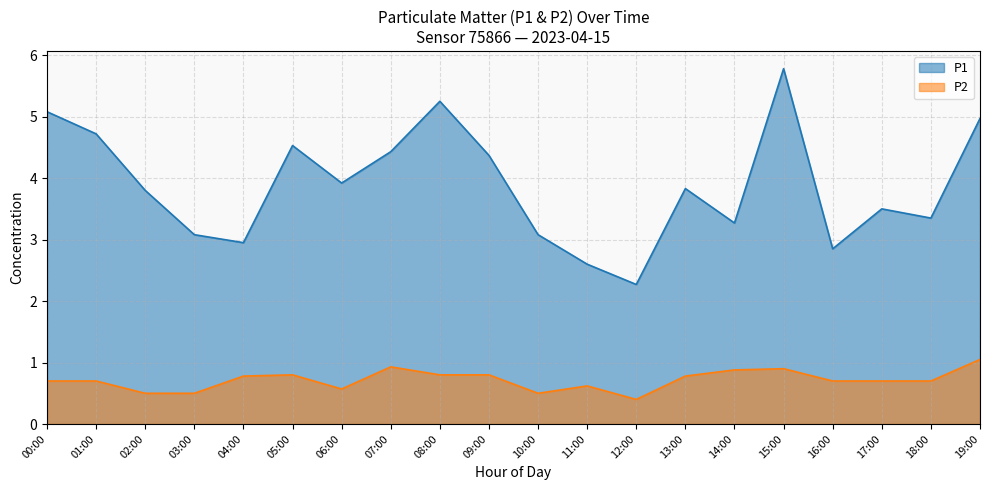

True or false: P1 and P2 intersect in this chart.

False